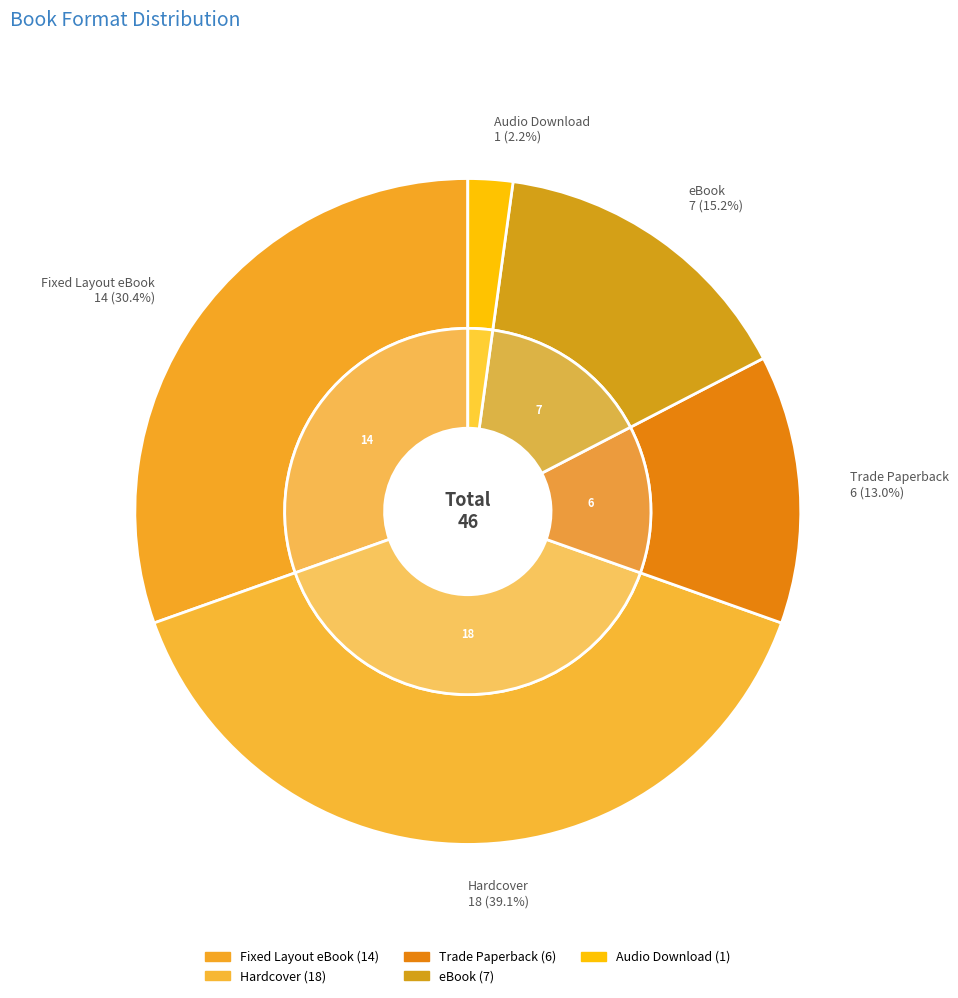

Rank the categories by value from lowest to highest.

Audio Download, Trade Paperback, eBook, Fixed Layout eBook, Hardcover